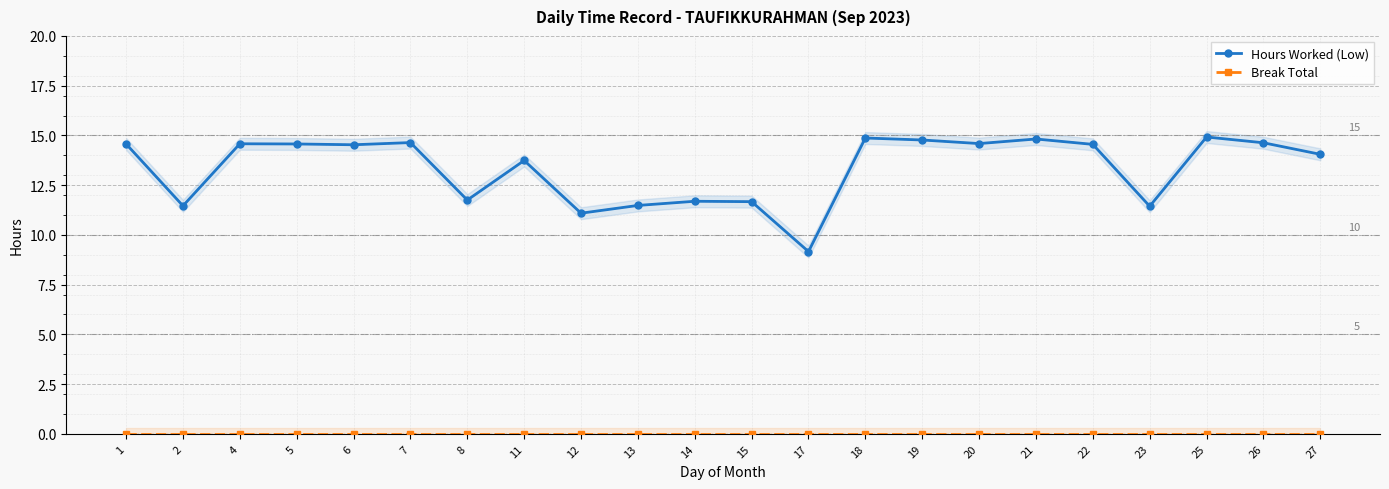

Reading right to left, extract all data points from this chart.

Hours Worked (Low): 14.1	14.6	14.9	11.4	14.6	14.8	14.6	14.8	14.9	9.2	11.7	11.7	11.5	11.1	13.7	11.8	14.6	14.5	14.6	14.6	11.5	14.6
Break Total: 0.0	0.0	0.0	0.0	0.0	0.0	0.0	0.0	0.0	0.0	0.0	0.0	0.0	0.0	0.0	0.0	0.0	0.0	0.0	0.0	0.0	0.0